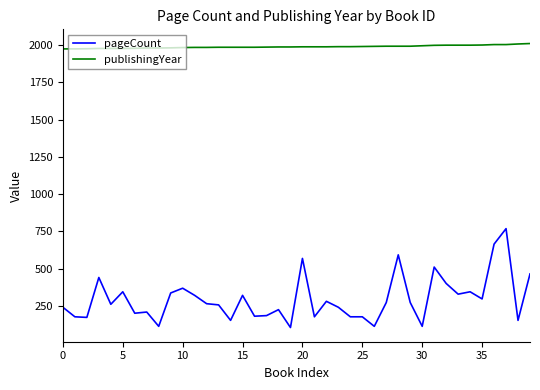

Which series has the widest spread of values?

pageCount